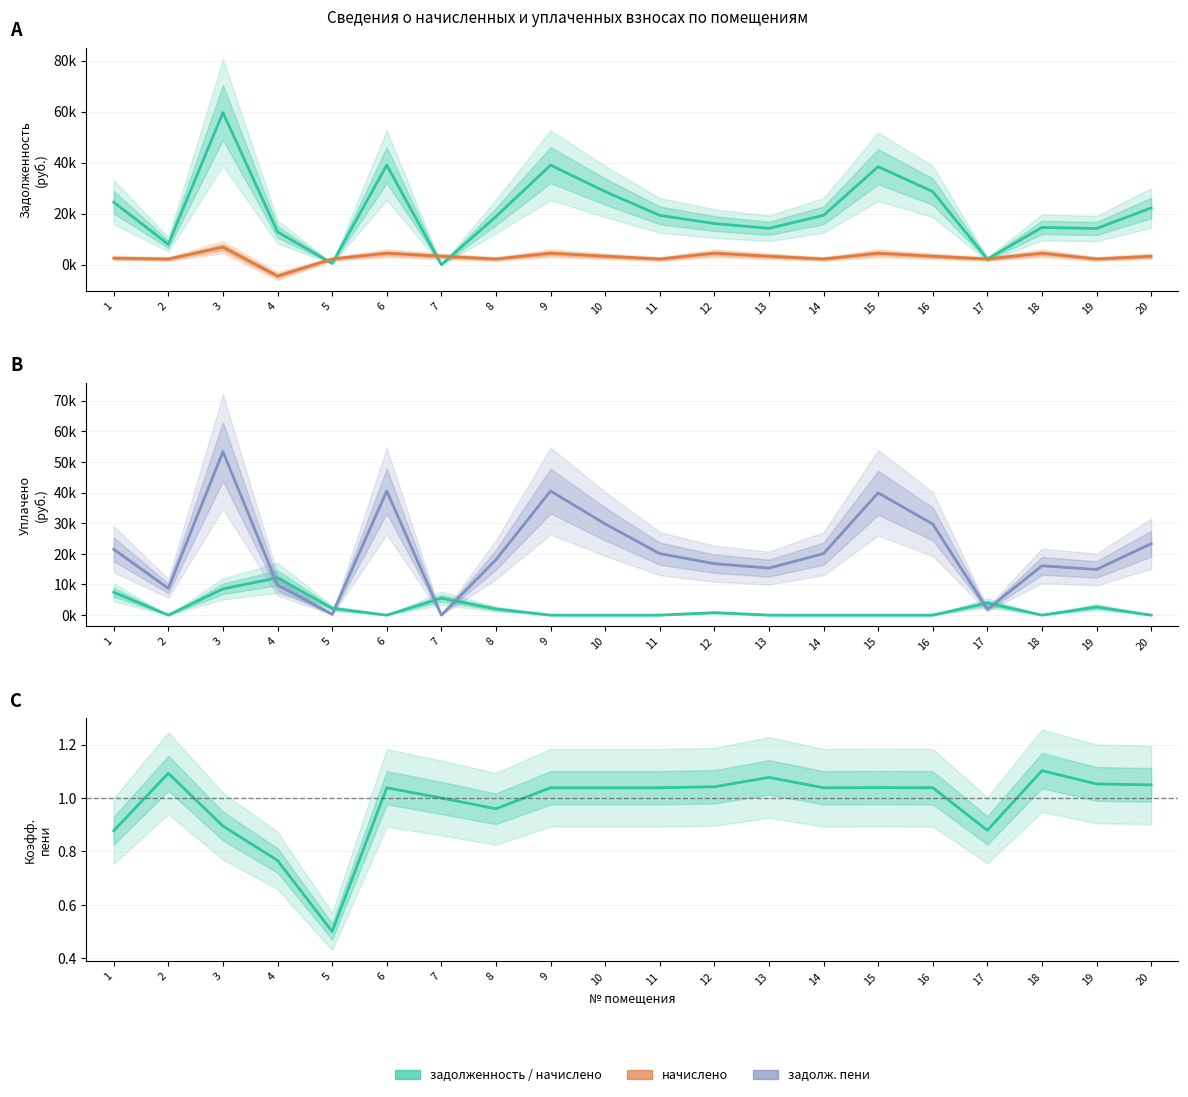

What is the value of the начислено point at the 6th from the left?

4475.2